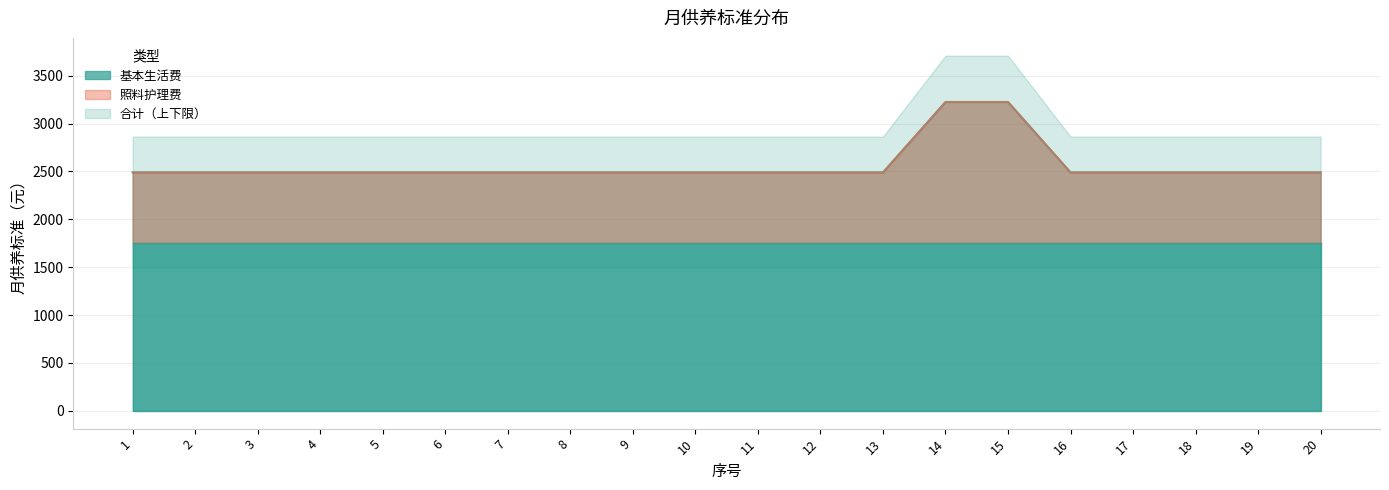

True or false: 照料护理费 has more than 1 points higher than both neighbors.

False